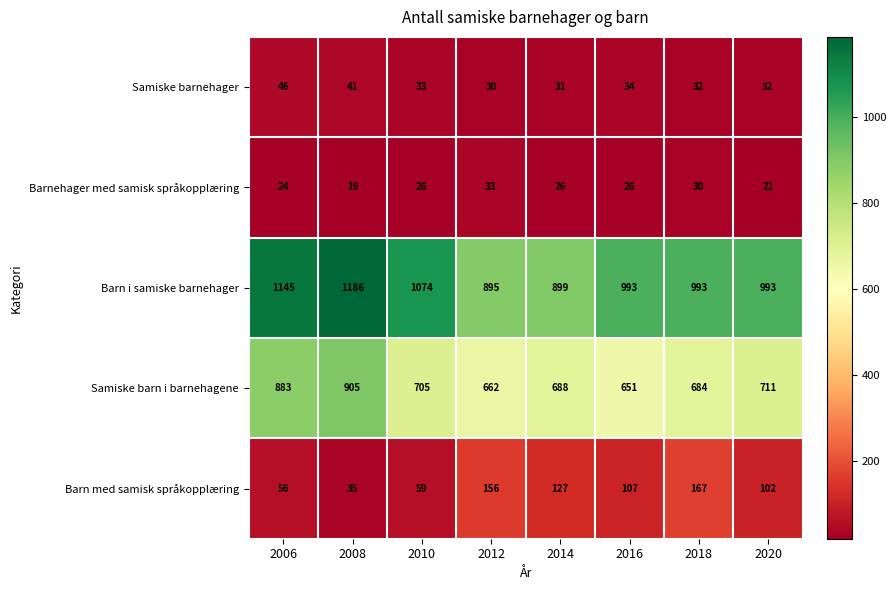

Rank the series at 2020 from highest to lowest value.

Barn i samiske barnehager, Samiske barn i barnehagene, Barn med samisk språkopplæring, Samiske barnehager, Barnehager med samisk språkopplæring